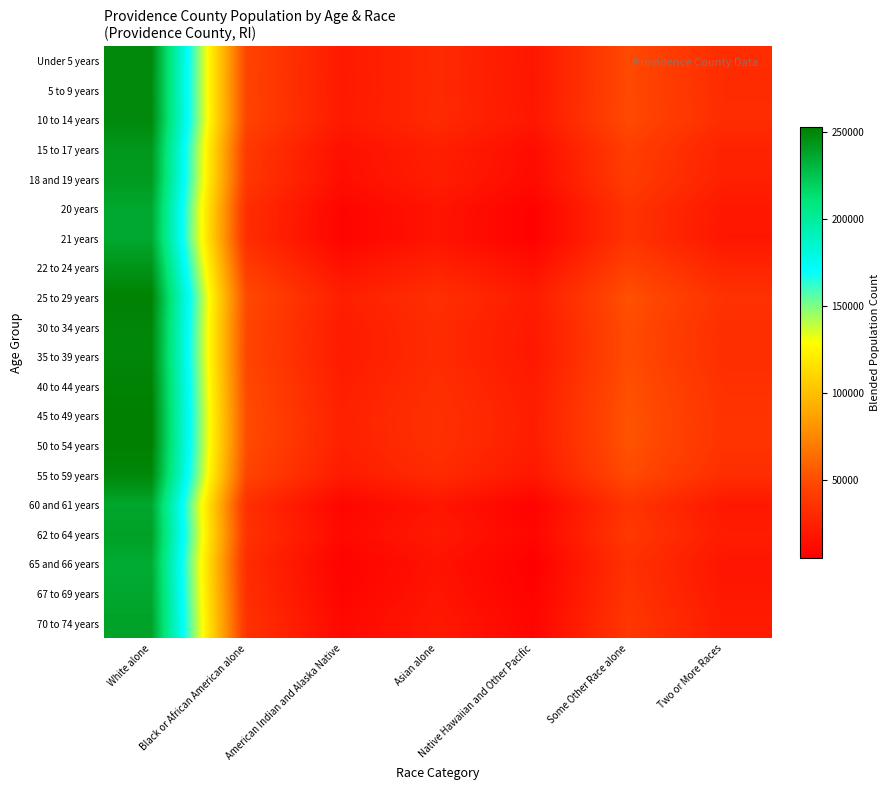

At how many categories does at least one series exceed 229048?

1